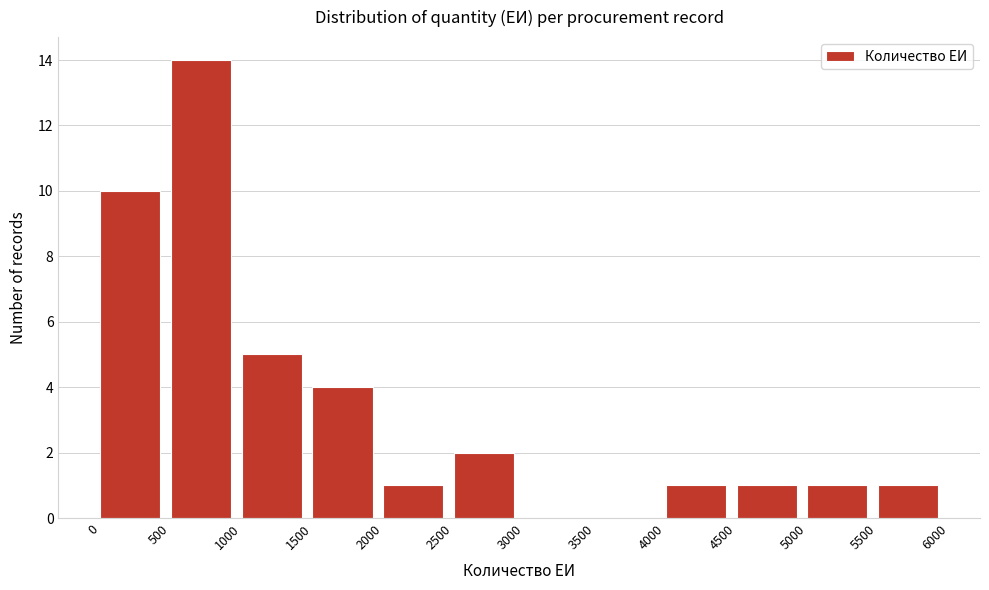

Over which range of the x-axis is the bar tallest?

500 to 1000